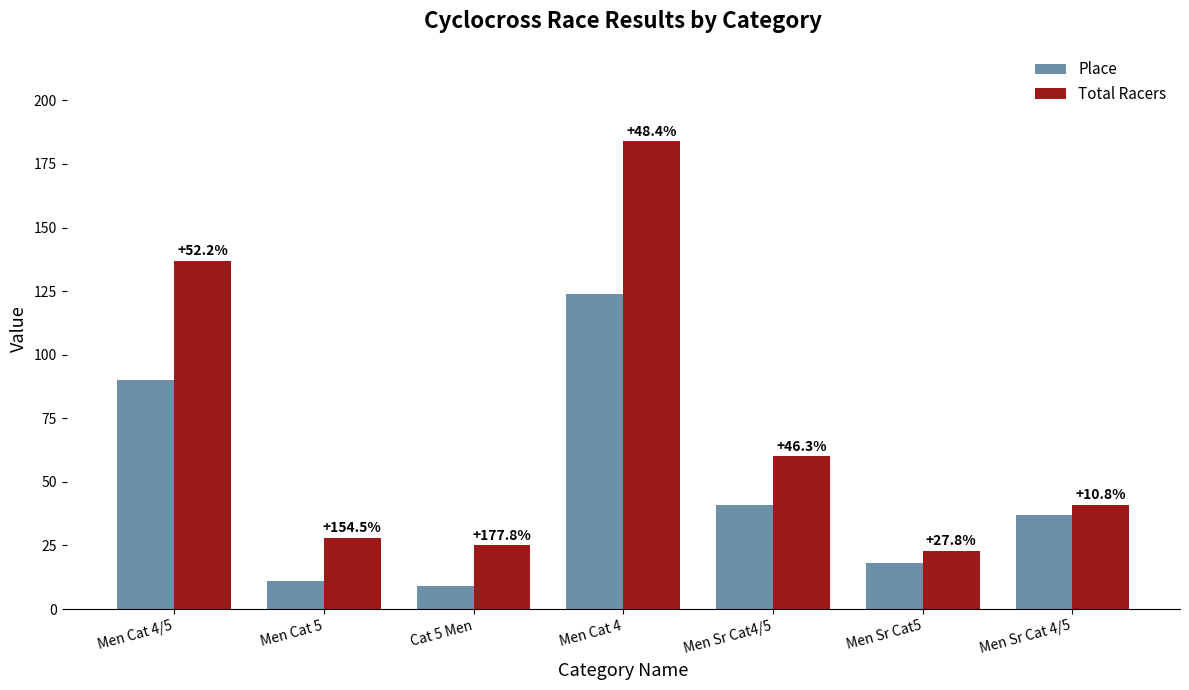

Reading left to right, what are all the values shown in this chart?

Place: 90	11	9	124	41	18	37
Total Racers: 137	28	25	184	60	23	41